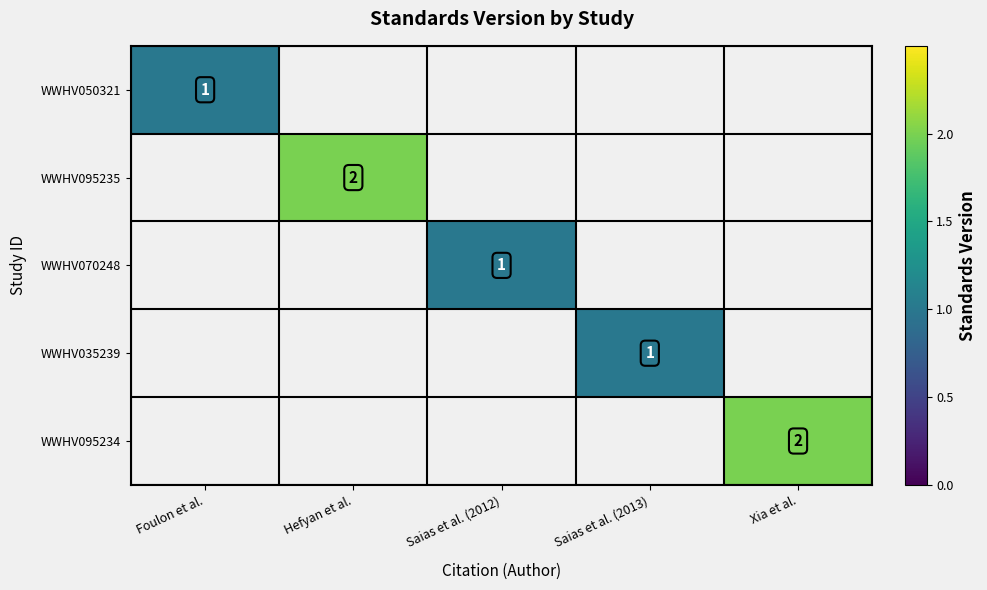

The WWHV035239 series shows 1 at Saias et al. (2013). True or false?

True